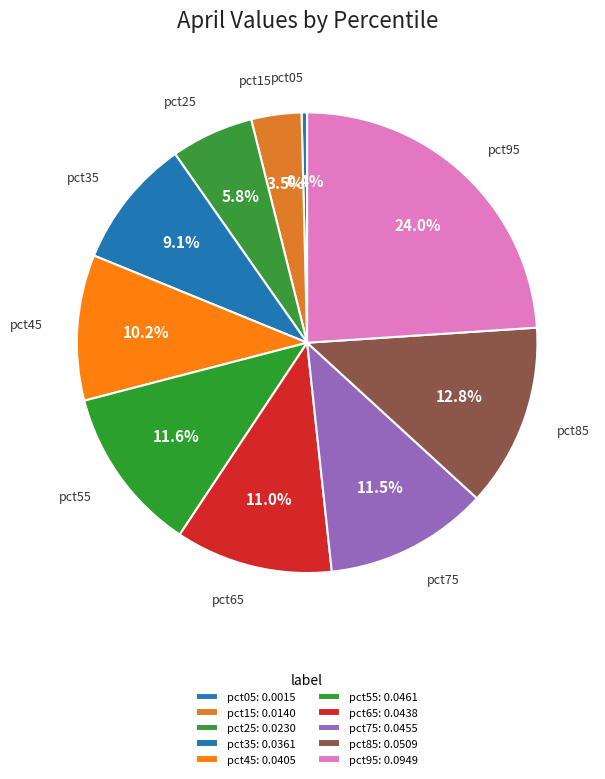

Count the number of slices in the pie.

10